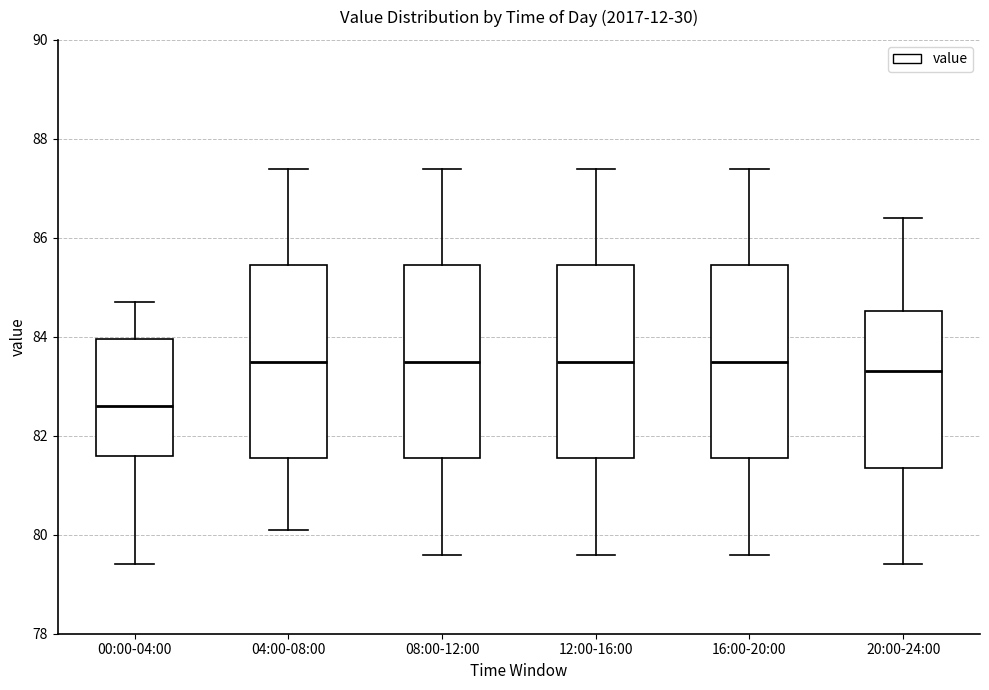

Reading left to right, transcribe this box plot: for each box, give where its median line is, the range the box spans, and where its two whiskers end, as read against the y-axis. The values are not printed on the chart, so give them approximately, as read against the axis.

00:00-04:00: median 82.6, box 81.6 to 84.0, whiskers 79.4 to 84.8
04:00-08:00: median 83.6, box 81.6 to 85.4, whiskers 80.2 to 87.4
08:00-12:00: median 83.6, box 81.6 to 85.4, whiskers 79.6 to 87.4
12:00-16:00: median 83.6, box 81.6 to 85.4, whiskers 79.6 to 87.4
16:00-20:00: median 83.6, box 81.6 to 85.4, whiskers 79.6 to 87.4
20:00-24:00: median 83.4, box 81.4 to 84.6, whiskers 79.4 to 86.4